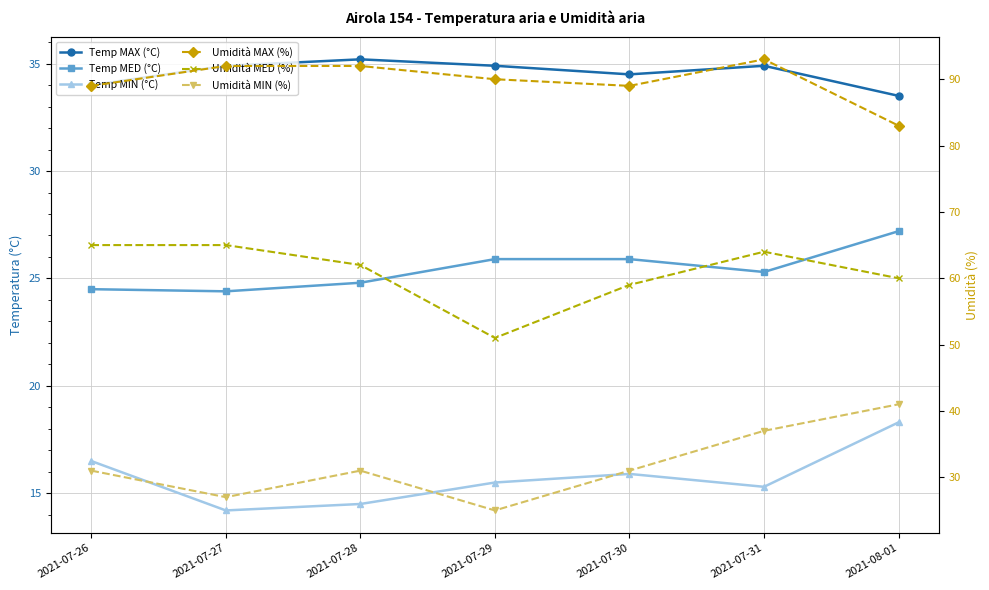

What is the label of the 3rd point from the right?

2021-07-30